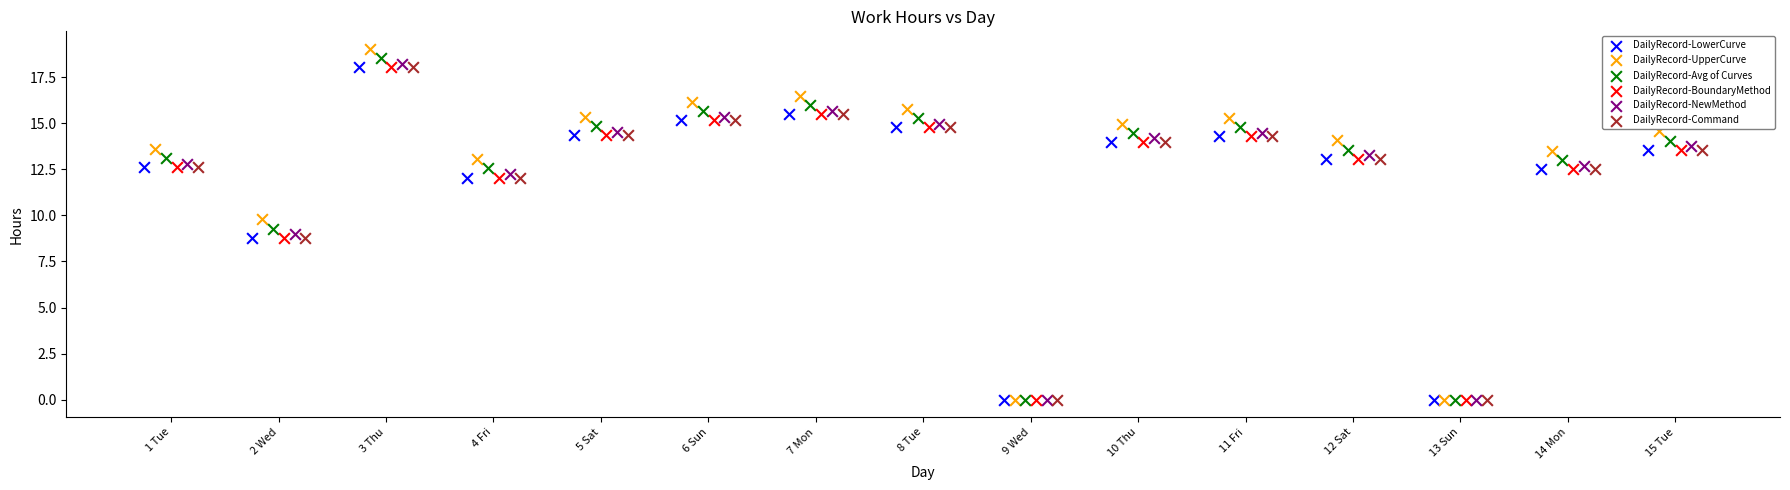

Which series has the widest spread of Y values?

DailyRecord-UpperCurve